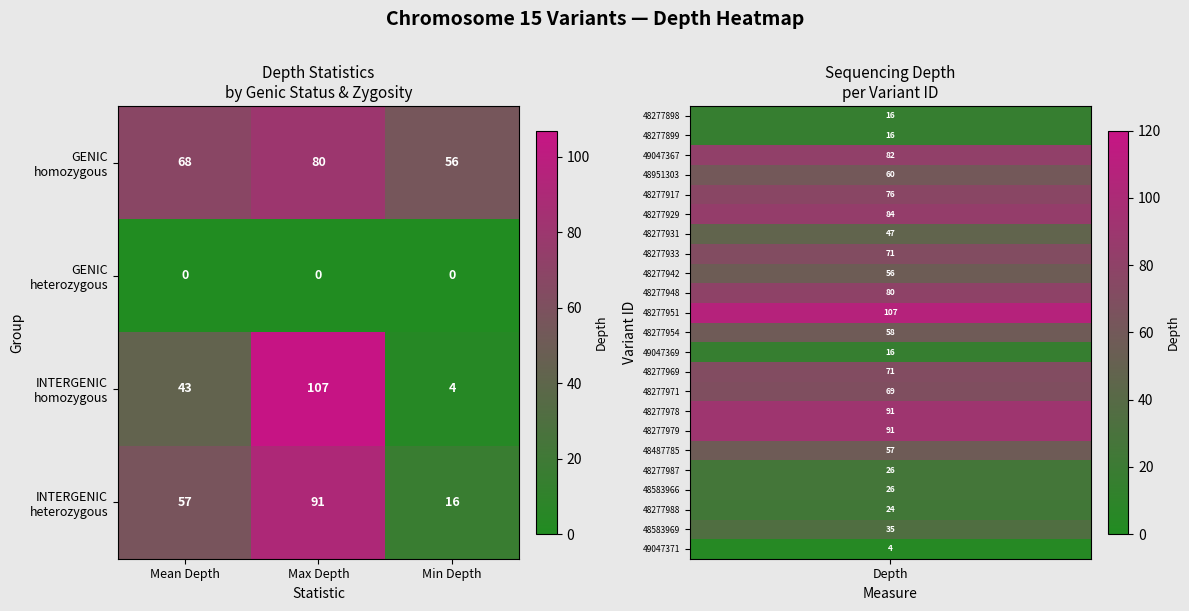

What is the spread (max minus min) of values at Mean Depth?

68